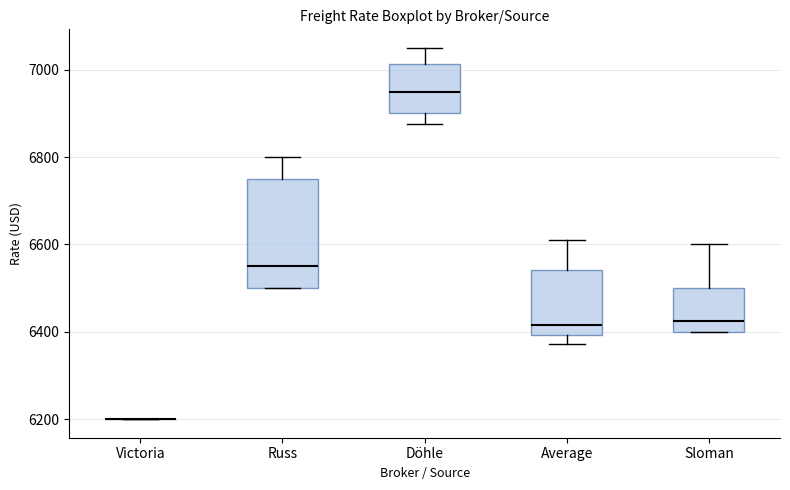

Reading left to right, transcribe this box plot: for each box, give where its median line is, the range the box spans, and where its two whiskers end, as read against the y-axis. The values are not printed on the chart, so give them approximately, as read against the axis.

Victoria: box collapsed to a line at 6200, whiskers 6200 to 6200
Russ: median 6560, box 6500 to 6760, whiskers 6500 to 6800
Döhle: median 6960, box 6900 to 7020, whiskers 6880 to 7060
Average: median 6420, box 6400 to 6540, whiskers 6380 to 6620
Sloman: median 6420, box 6400 to 6500, whiskers 6400 to 6600